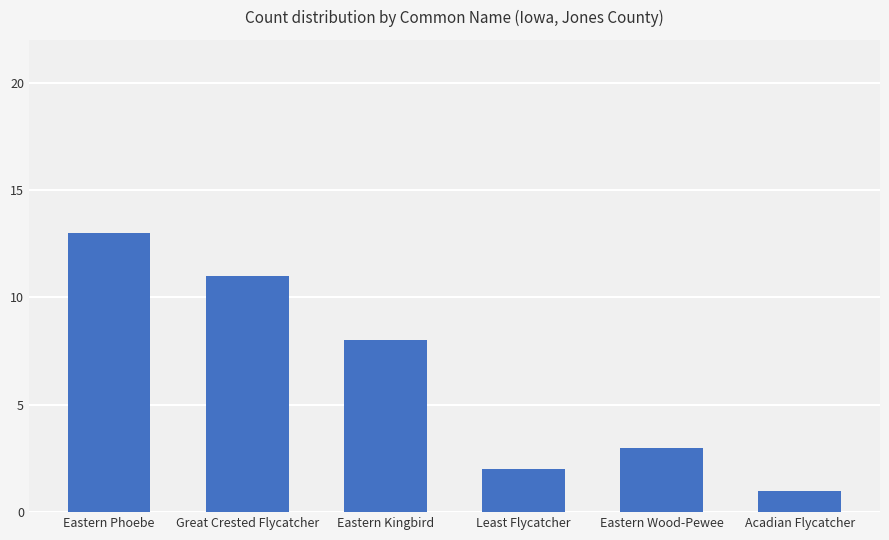

What is the approximate value at Eastern Kingbird, to the nearest 10?

10